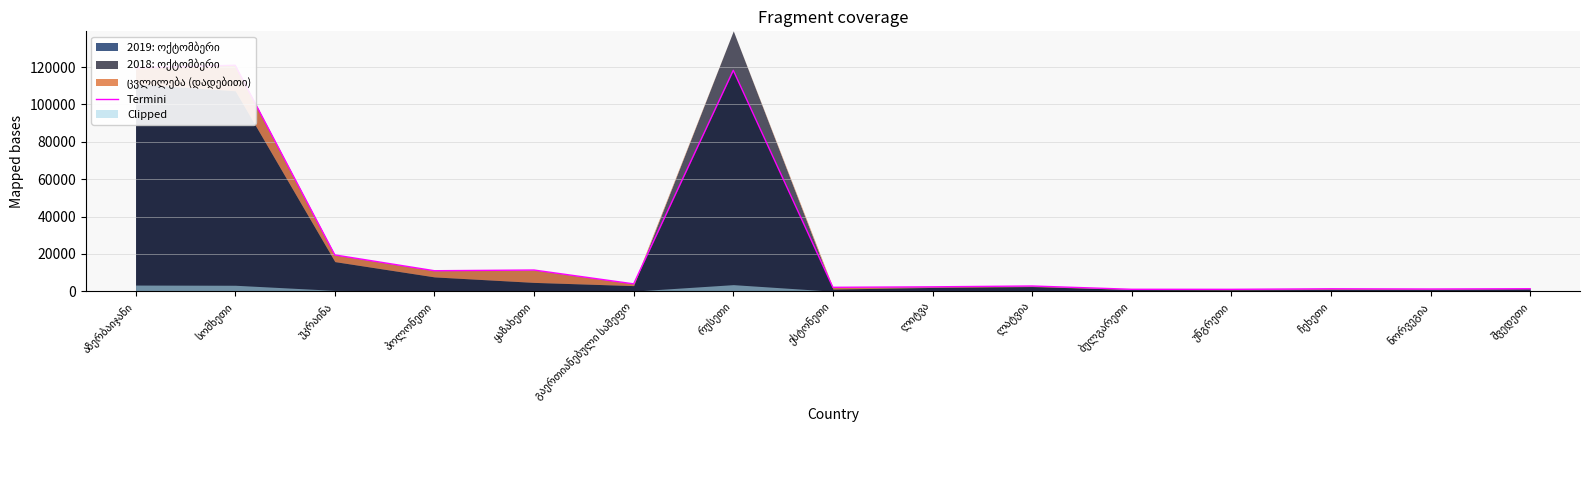

What is the label of the 10th point from the right?

გაერთიანებული სამეფო